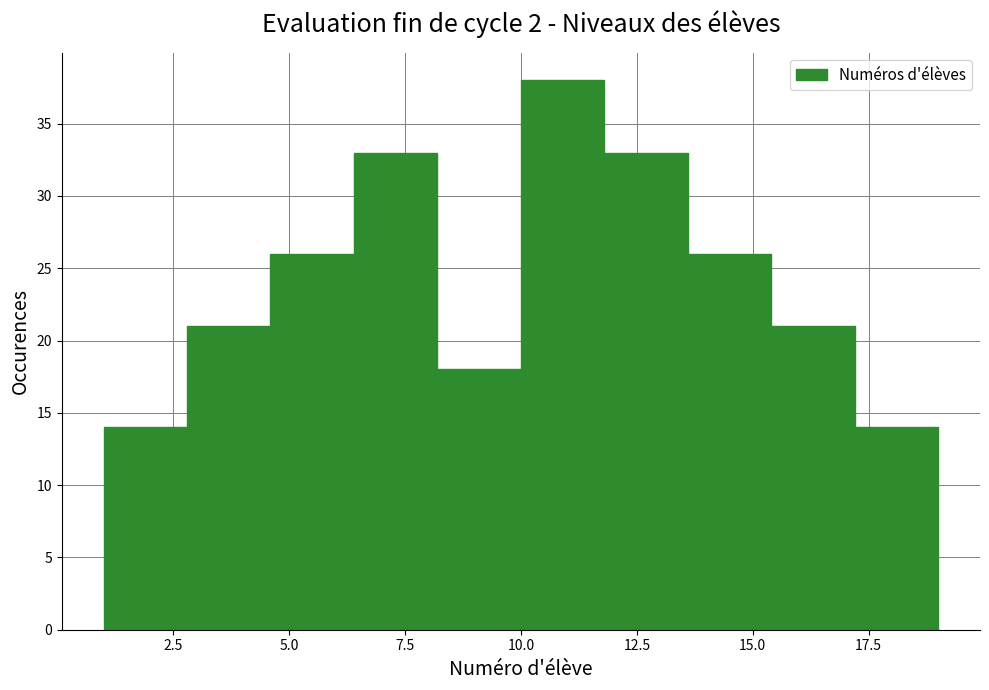

Read against the x-axis, roughly where is the centre of the tallest bar?

11.0